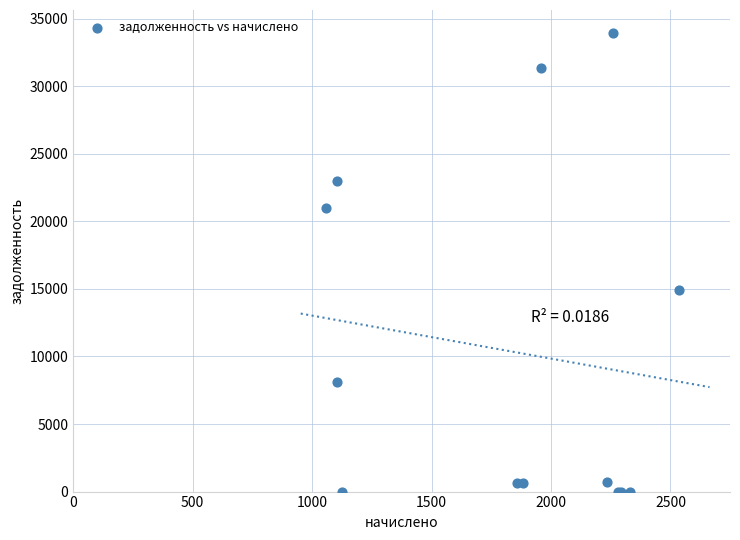

What Y value in the scatter plot is closest to 16972?

14918.5